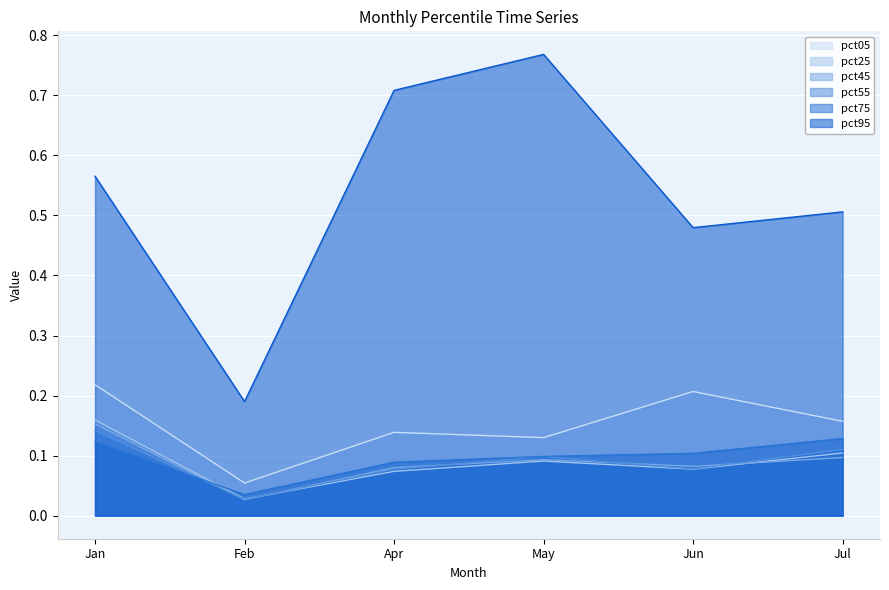

What is the lowest value of the pct95 series?

0.2